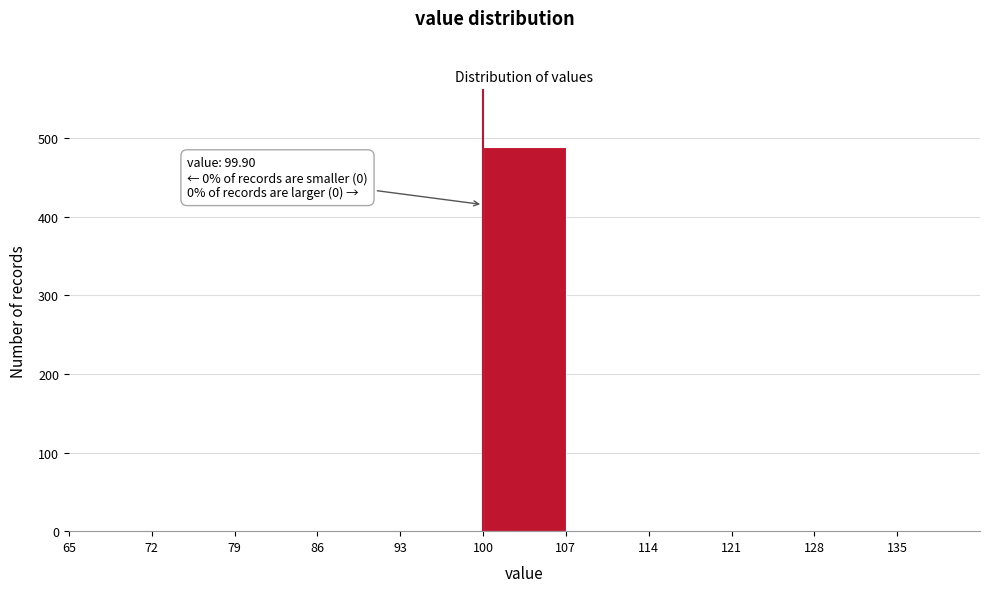

Over which range of the x-axis is the bar tallest?

100 to 107